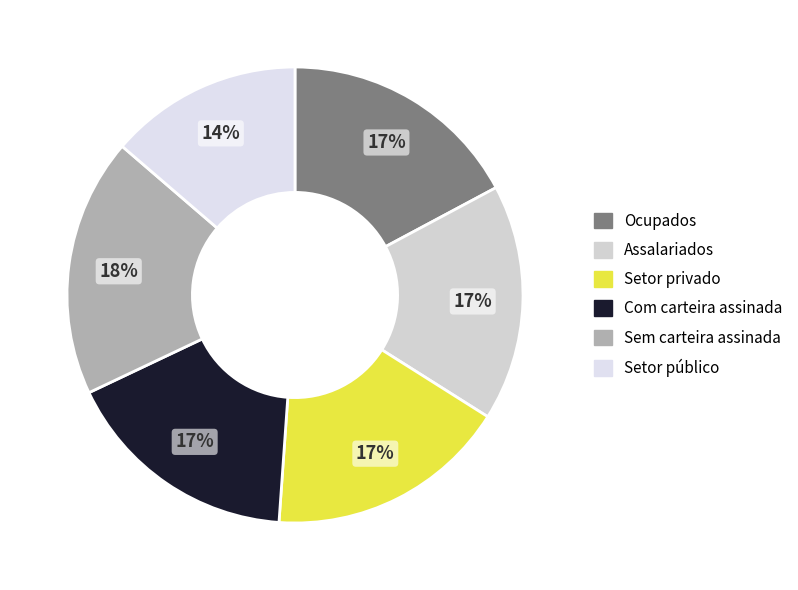

Count the number of slices in the pie.

6